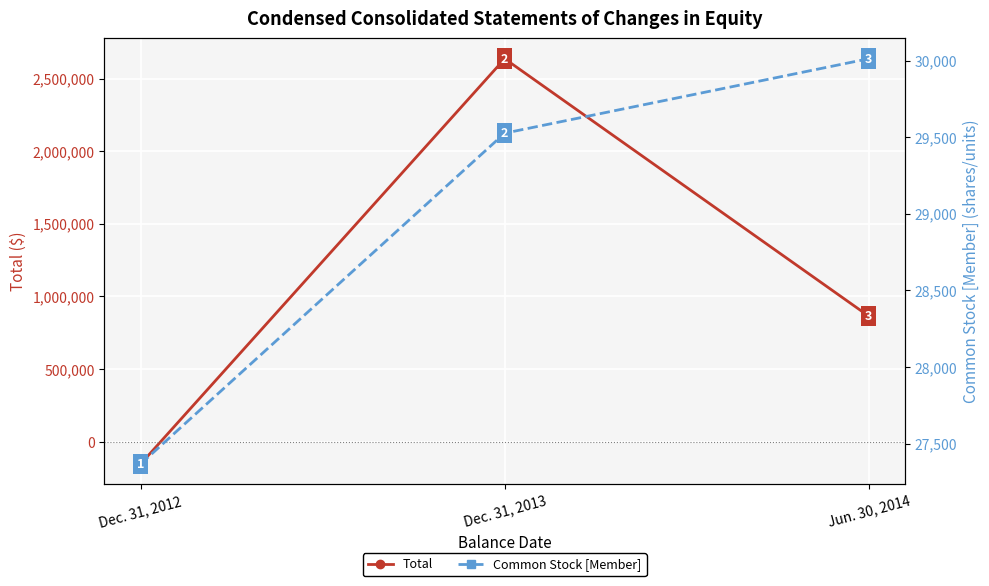

What are all the series names shown in the legend?

Total, Common Stock [Member]